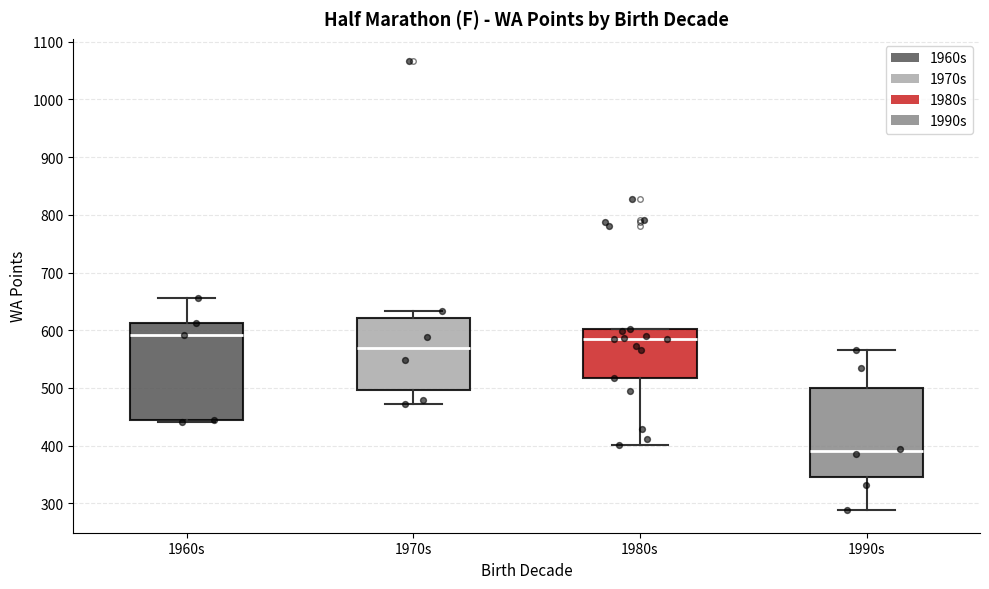

Which box is the tallest, from its lower edge to its upper edge?

1960s